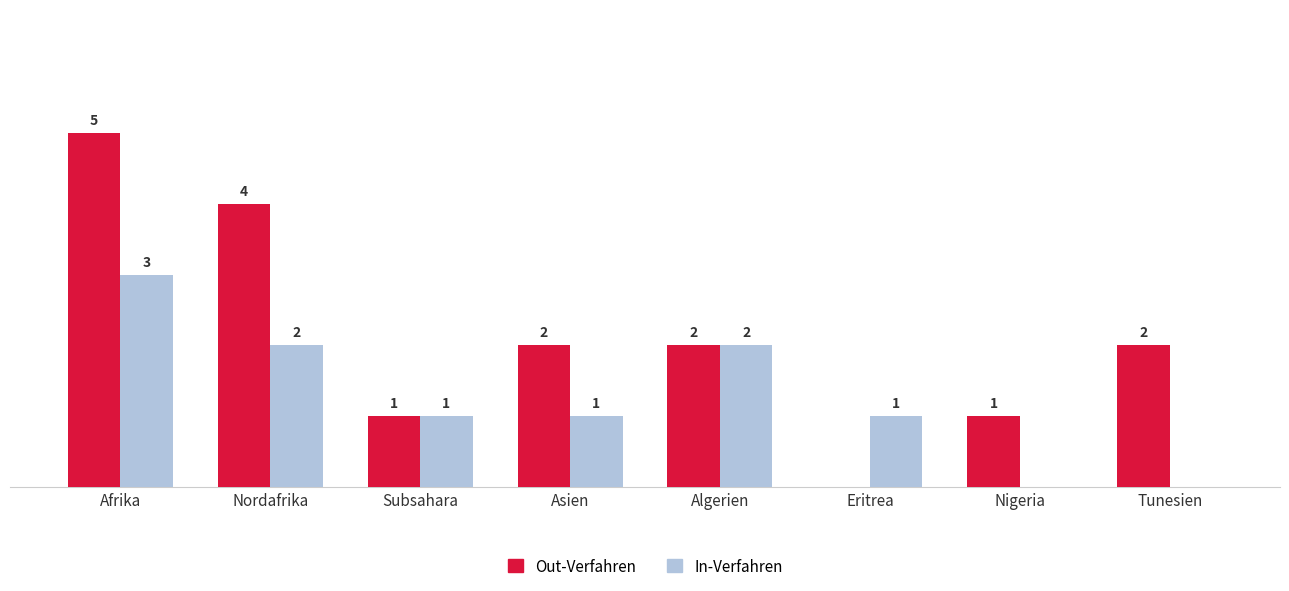

At which label does Out-Verfahren first exceed 2?

Afrika